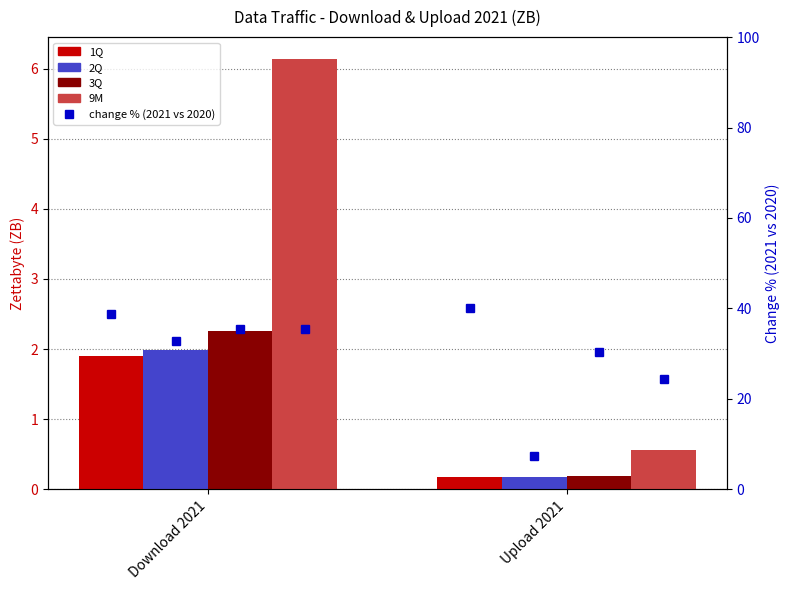

Is it true that 3Q equals 2.3 at Download 2021?

True